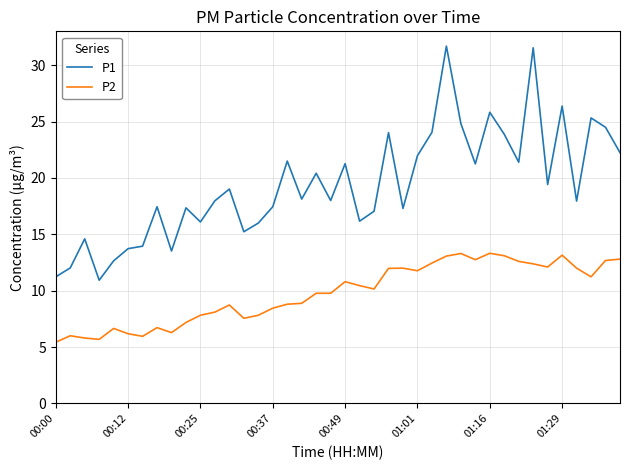

What are all the series names shown in the legend?

P1, P2